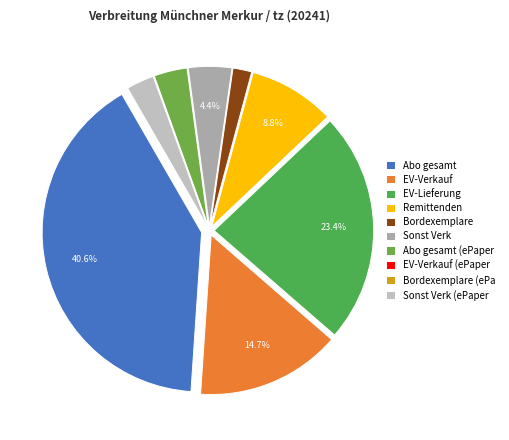

To the nearest percent, what percentage of the pie is Bordexemplare?

2%